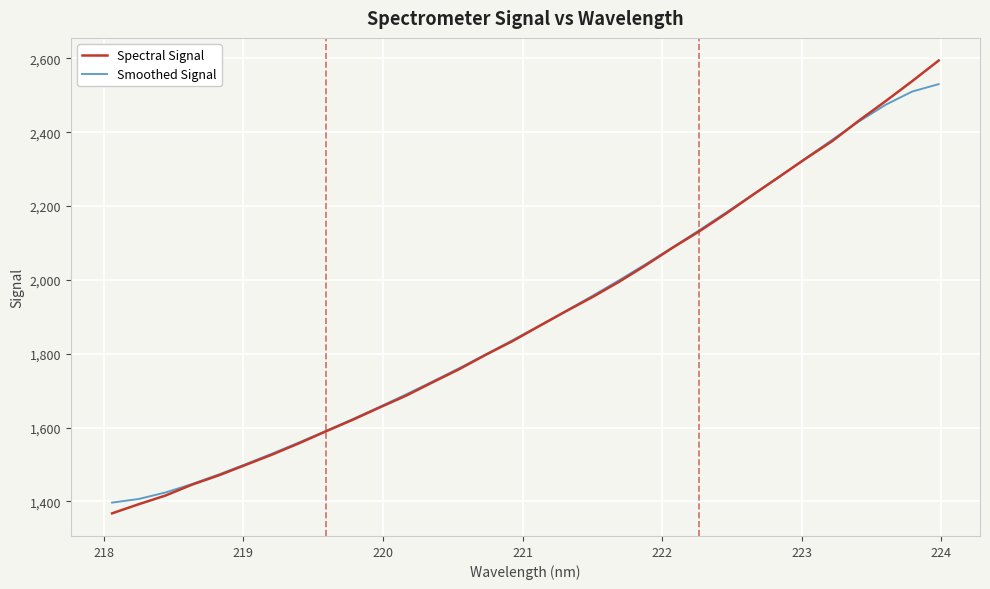

List the series in order of their peak value, lowest first.

Smoothed Signal, Spectral Signal